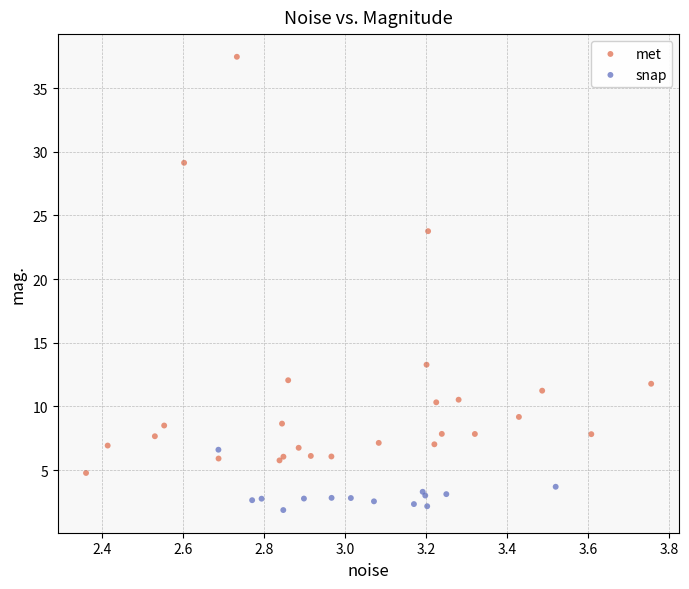

Which series reaches the maximum Y coordinate?

met